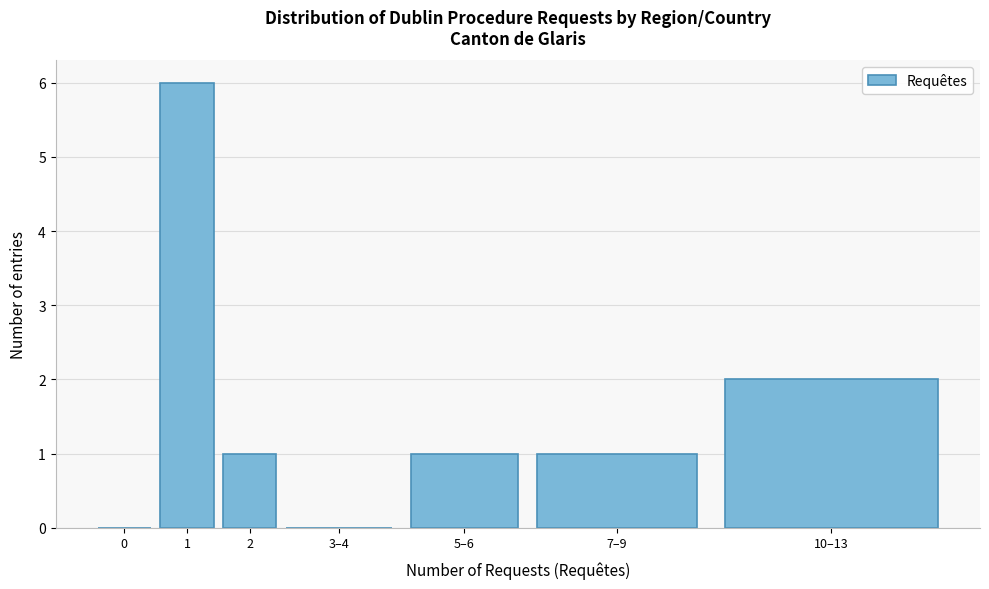

Reading left to right, list all the values displayed in this chart.

0=0	1=6	2=1	3–4=0	5–6=1	7–9=1	10–13=2